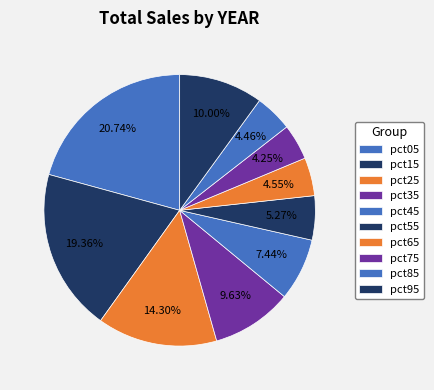

Is it true that pct75 is 10% of the pie?

False